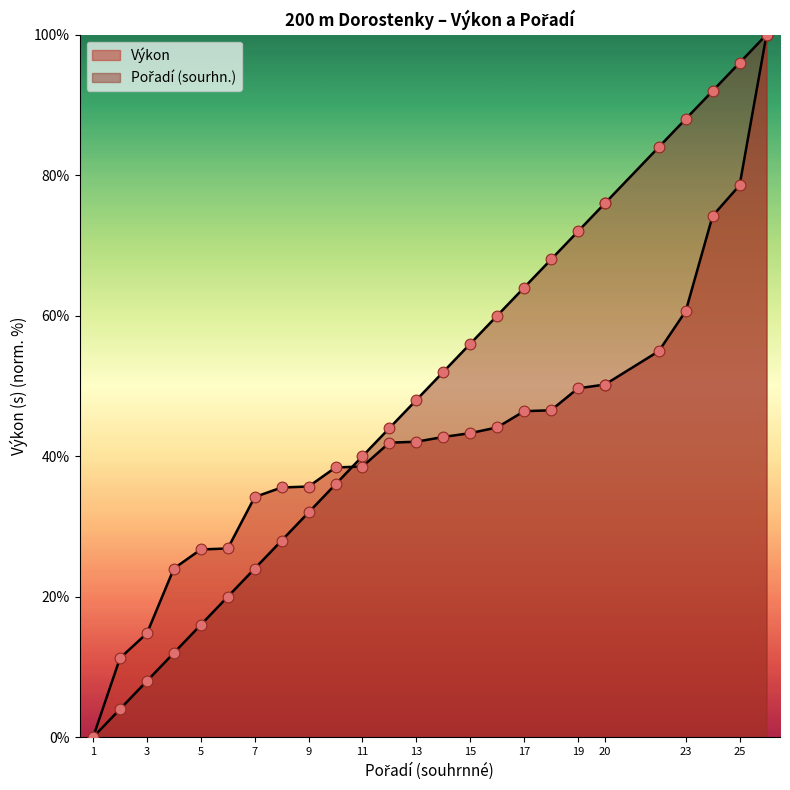

Is the value of Výkon at 9 greater than the value of Pořadí (sourhn.) at 20?

No